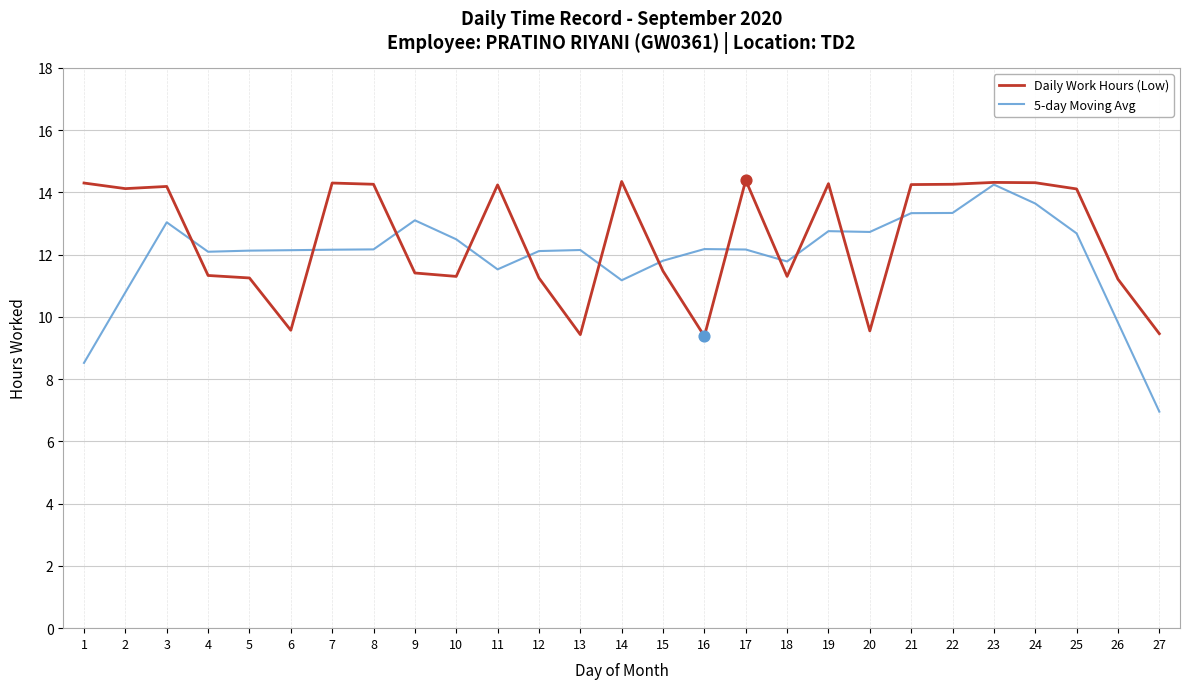

Which series has the widest spread of values?

5-day Moving Avg